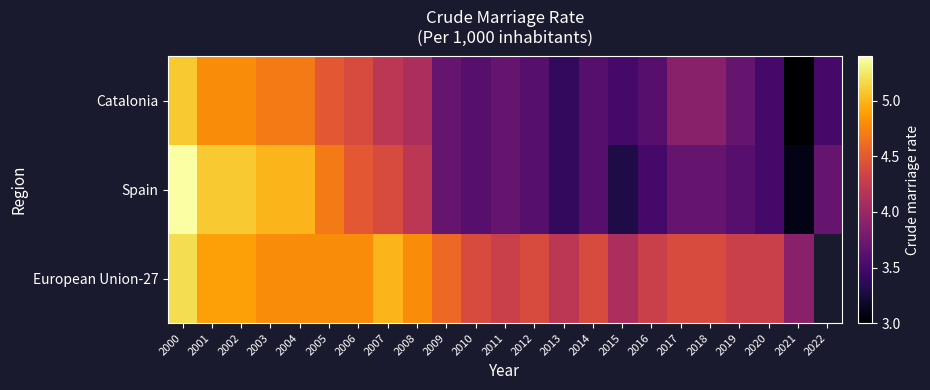

What is the sum of the Catalonia values at 2021 and 2011?

6.7